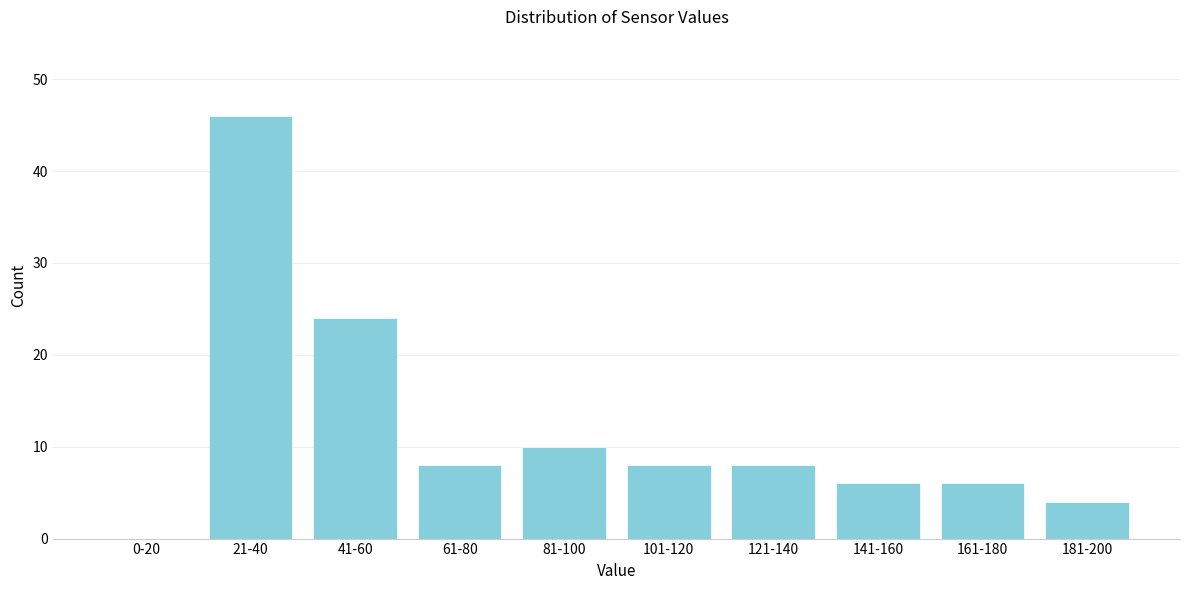

Reading left to right, extract all data points from this chart.

0-20=0	21-40=46	41-60=24	61-80=8	81-100=10	101-120=8	121-140=8	141-160=6	161-180=6	181-200=4